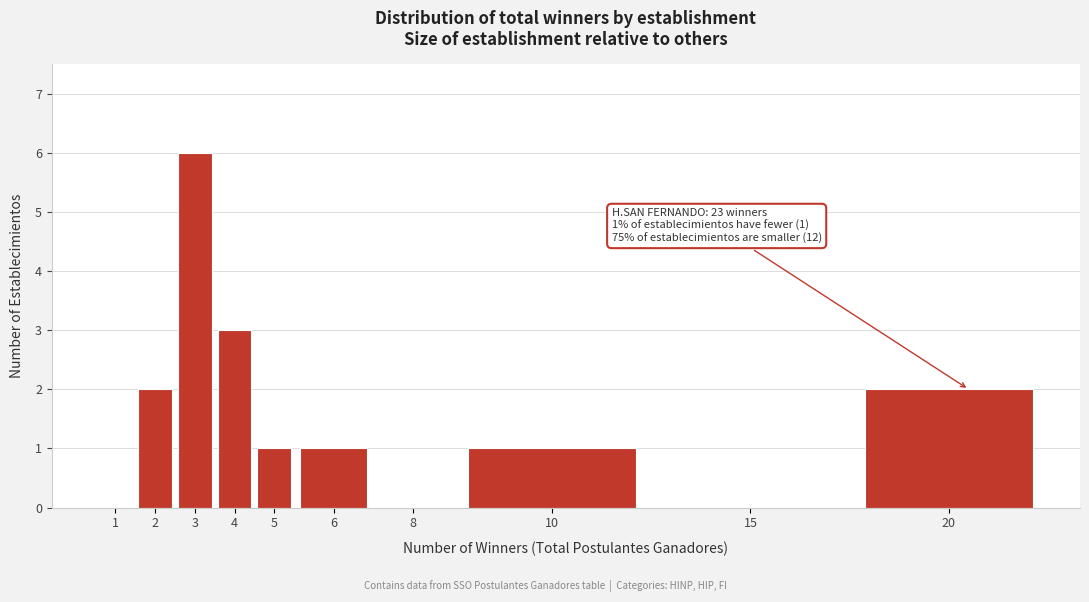

Reading right to left, transcribe all the data shown in this chart.

20=2	15=0	10=1	8=0	6=1	5=1	4=3	3=6	2=2	1=0